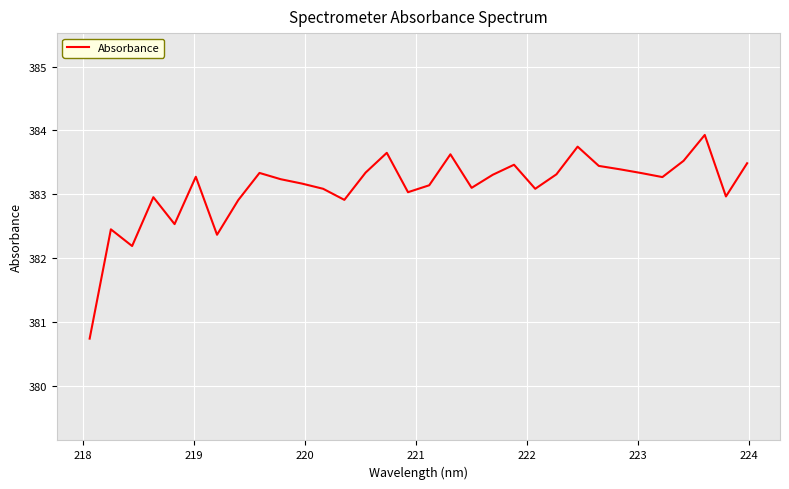

Count the number of categories in the chart.

32